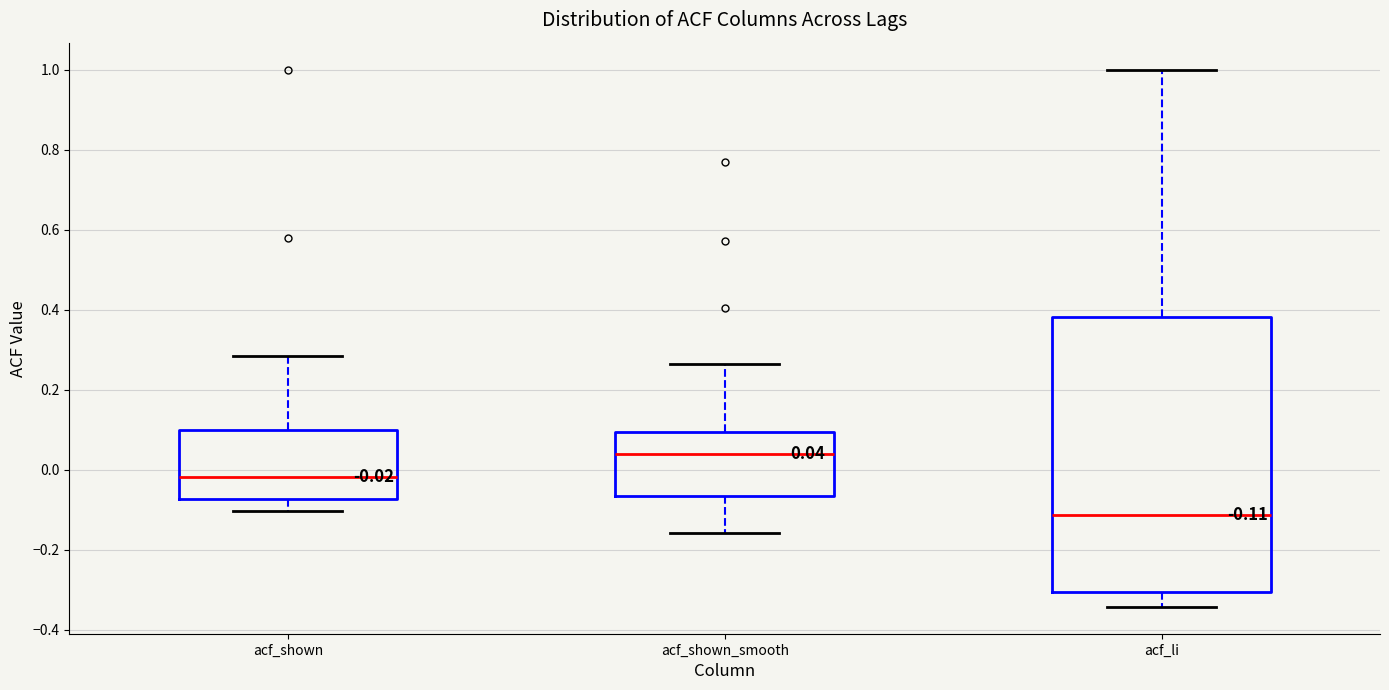

Which box has the lowest median line?

acf_li